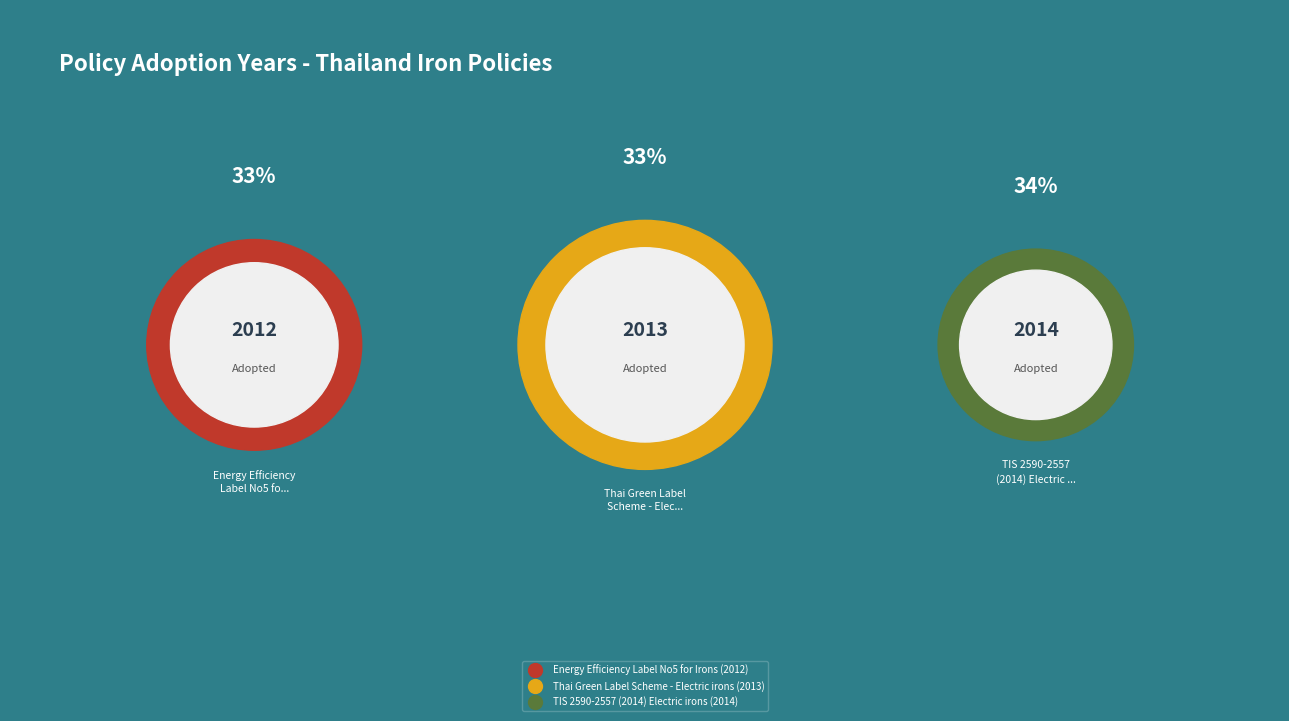

How much of the chart is everything except TIS 2590-2557 (2014) Electric irons?

66.7%